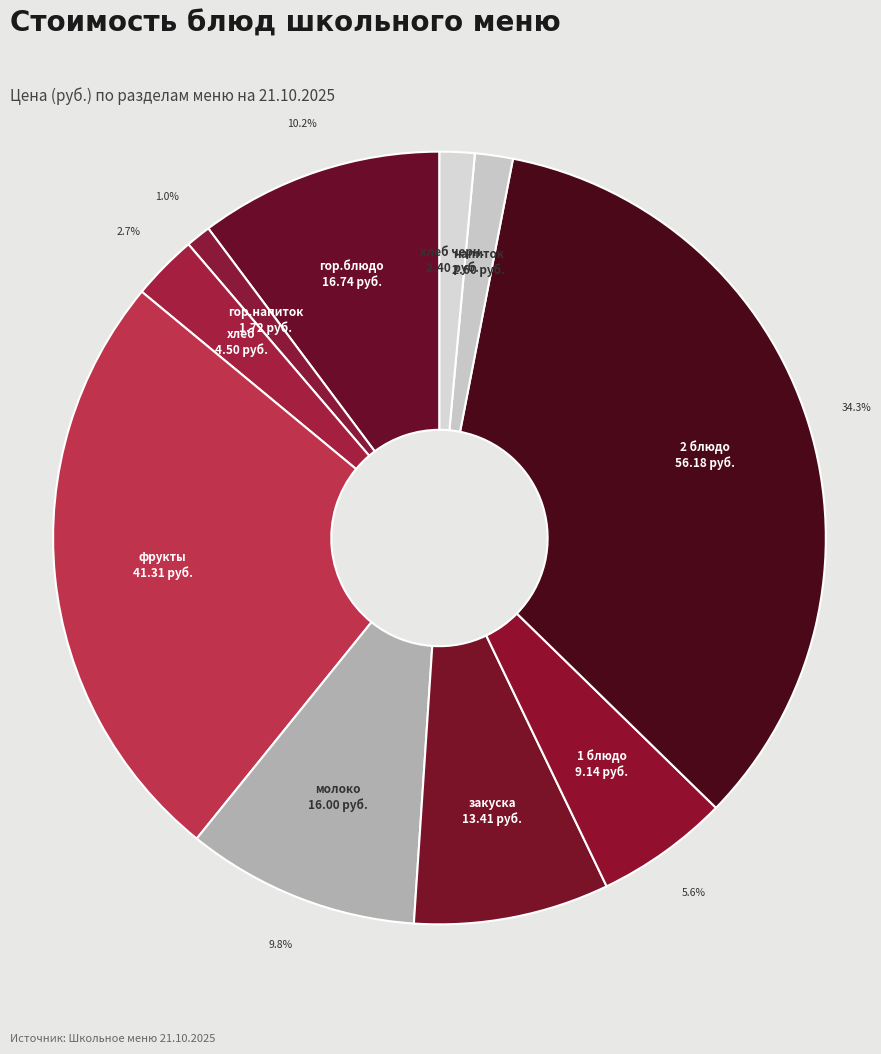

Which slice is the largest?

2 блюдо